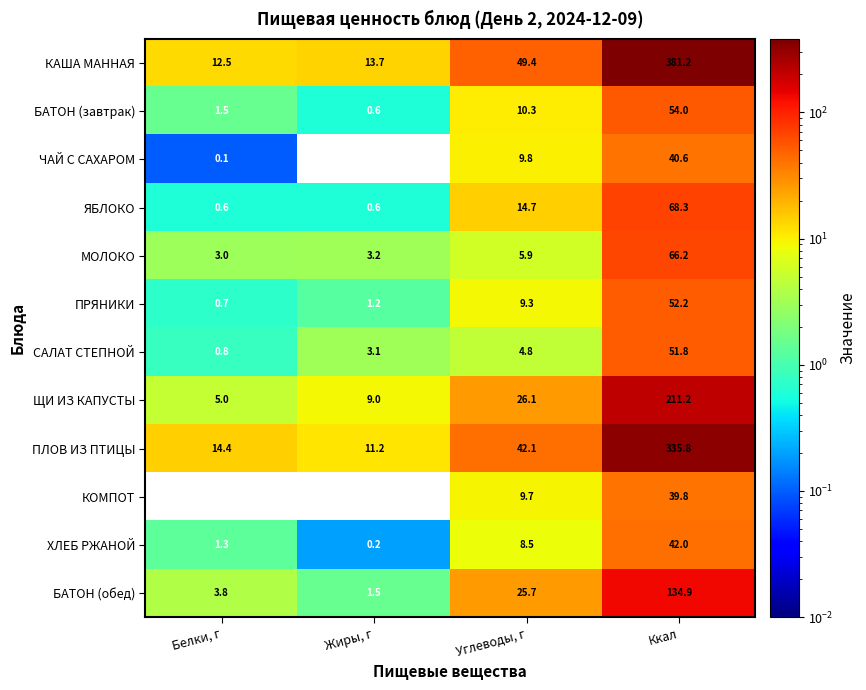

What is the difference between the highest and lowest values at Углеводы, г?

44.6